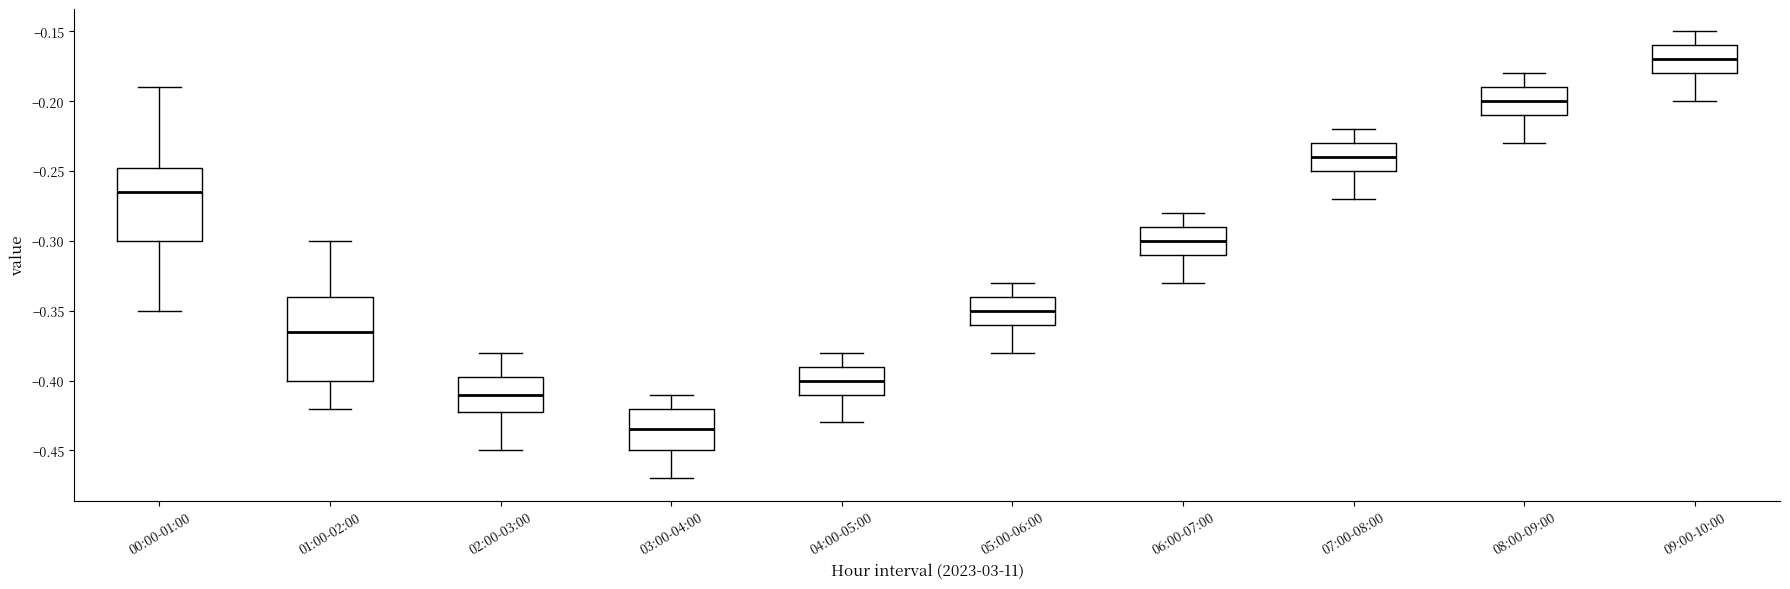

Which box is the tallest, from its lower edge to its upper edge?

01:00-02:00